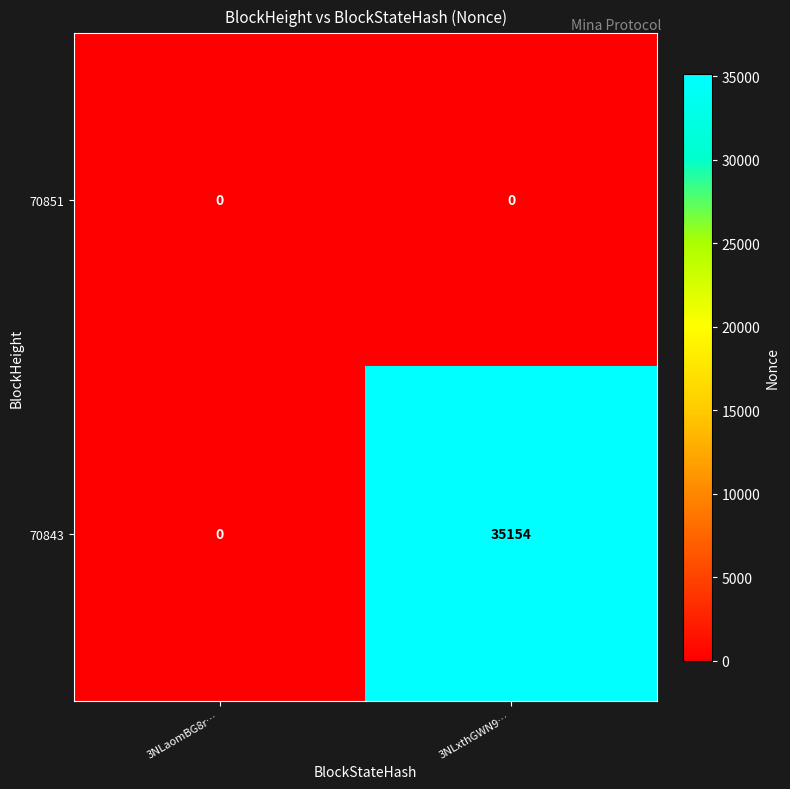

What is the spread (max minus min) of values at 3NLxthGWN9…?

35154